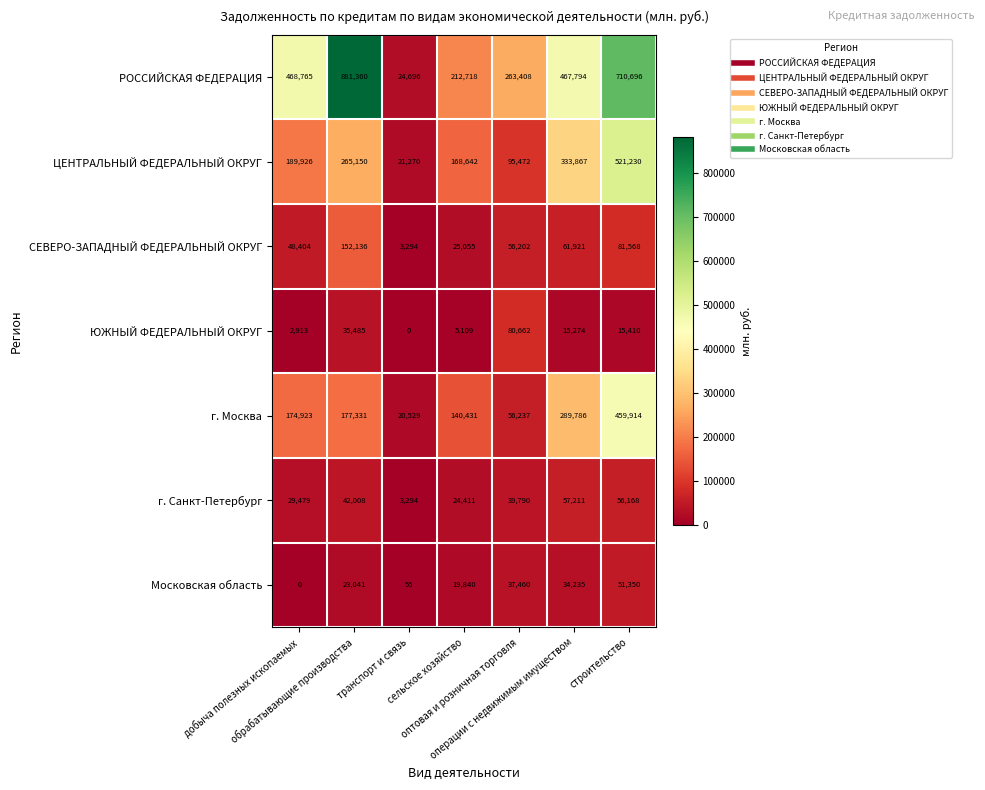

Which series has the largest total across all categories?

РОССИЙСКАЯ ФЕДЕРАЦИЯ